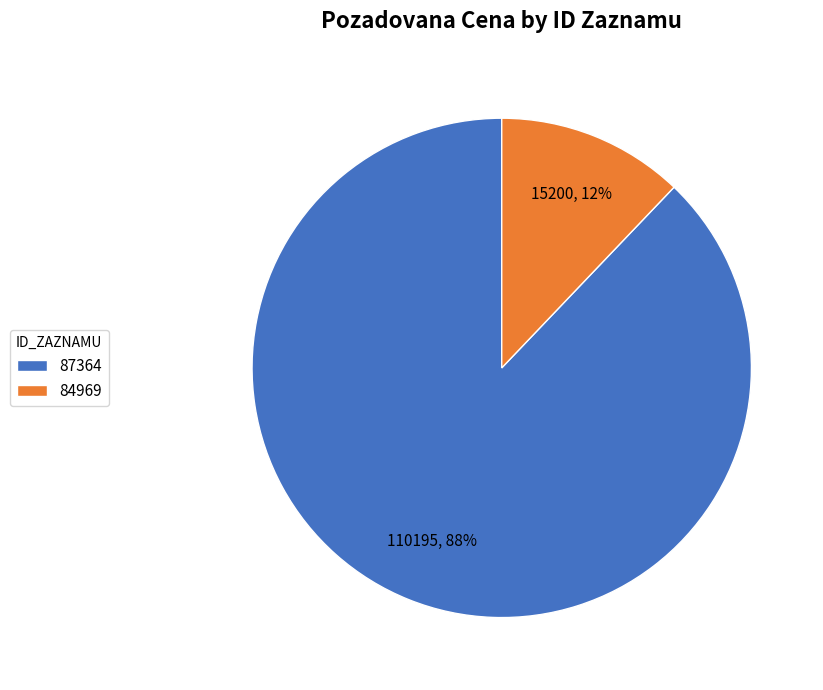

Does 87364 account for over 50% of the chart?

Yes